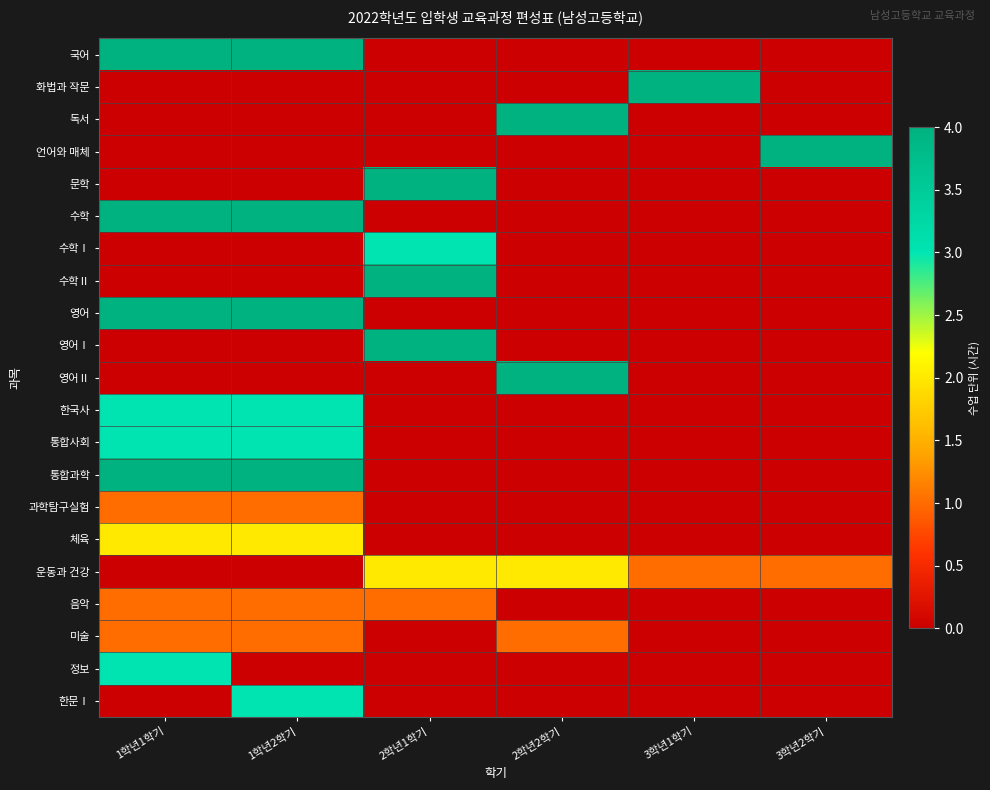

Which category has the lowest value across all series?

2학년1학기